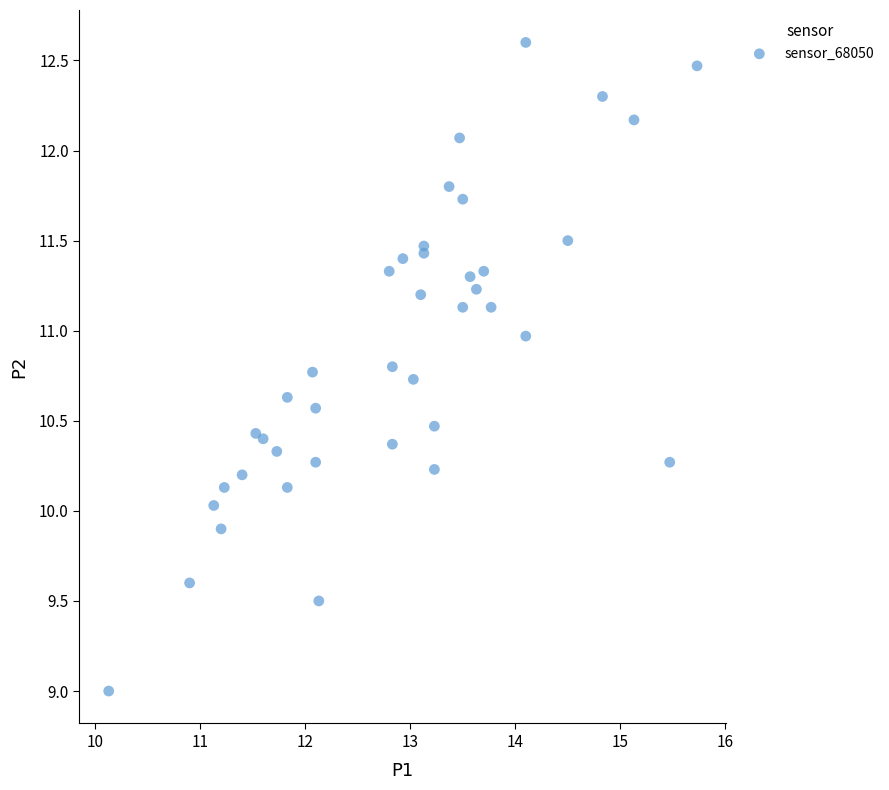

What is the range of Y values (max minus min)?

3.6